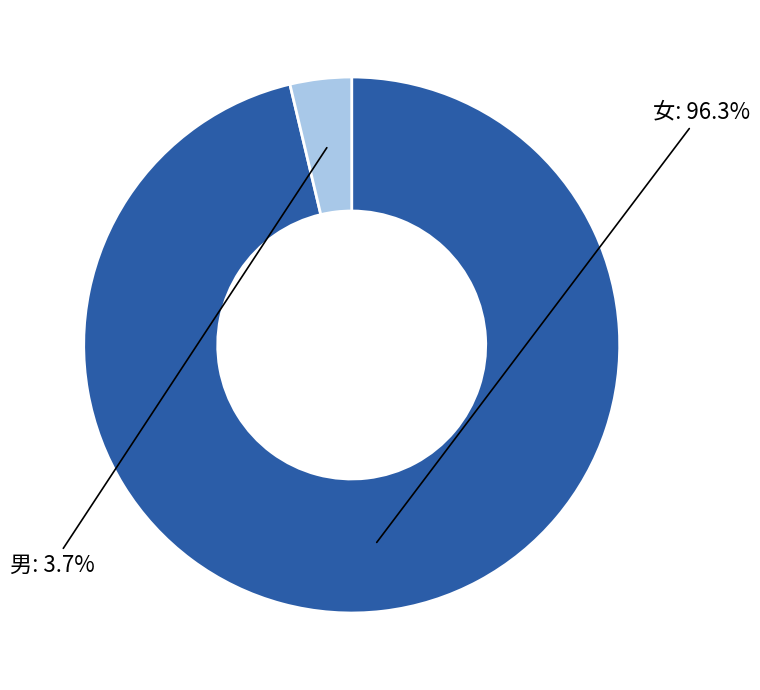

Does any single category account for the majority?

Yes